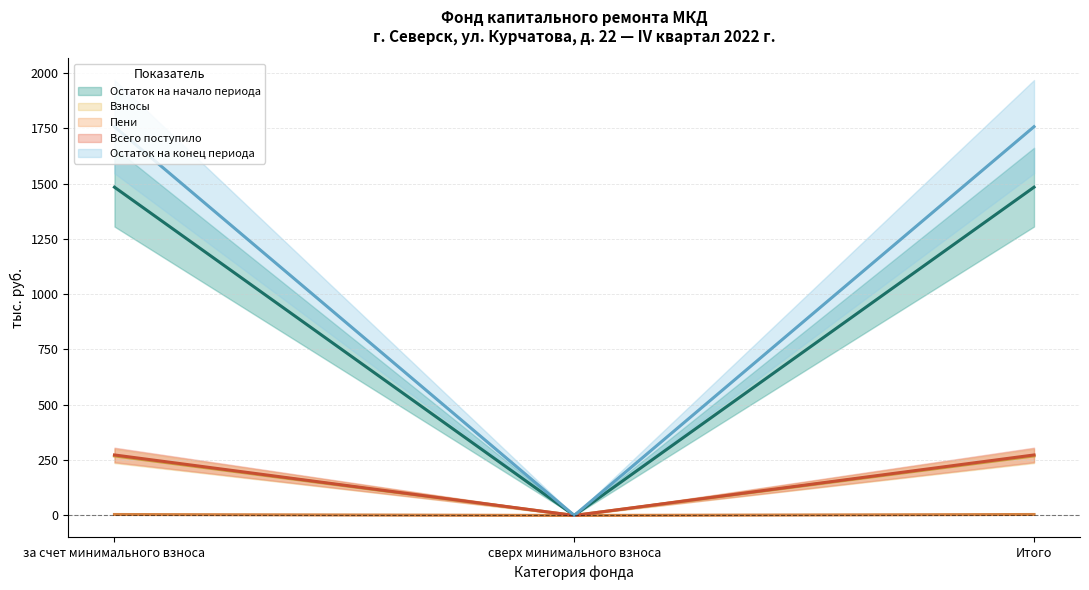

Where does the Всего поступило series first go above 1756?

за счет минимального взноса